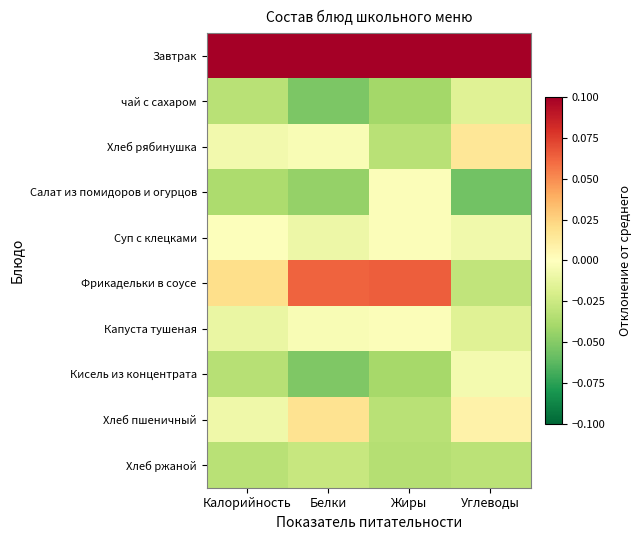

Reading left to right, list all the values displayed in this chart.

Завтрак: Калорийность=0.1	Белки=0.1	Жиры=0.1	Углеводы=0.1
чай с сахаром: Калорийность=-0.0	Белки=-0.1	Жиры=-0.0	Углеводы=-0.0
Хлеб рябинушка: Калорийность=-0.0	Белки=-0.0	Жиры=-0.0	Углеводы=0.0
Салат из помидоров и огурцов: Калорийность=-0.0	Белки=-0.0	Жиры=-0.0	Углеводы=-0.1
Суп с клецками: Калорийность=-0.0	Белки=-0.0	Жиры=-0.0	Углеводы=-0.0
Фрикадельки в соусе: Калорийность=0.0	Белки=0.1	Жиры=0.1	Углеводы=-0.0
Капуста тушеная: Калорийность=-0.0	Белки=-0.0	Жиры=-0.0	Углеводы=-0.0
Кисель из концентрата: Калорийность=-0.0	Белки=-0.1	Жиры=-0.0	Углеводы=-0.0
Хлеб пшеничный: Калорийность=-0.0	Белки=0.0	Жиры=-0.0	Углеводы=0.0
Хлеб ржаной: Калорийность=-0.0	Белки=-0.0	Жиры=-0.0	Углеводы=-0.0